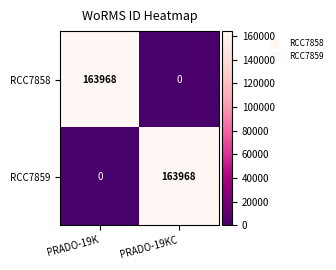

Where is RCC7859 nearest to the value 81984?

PRADO-19K